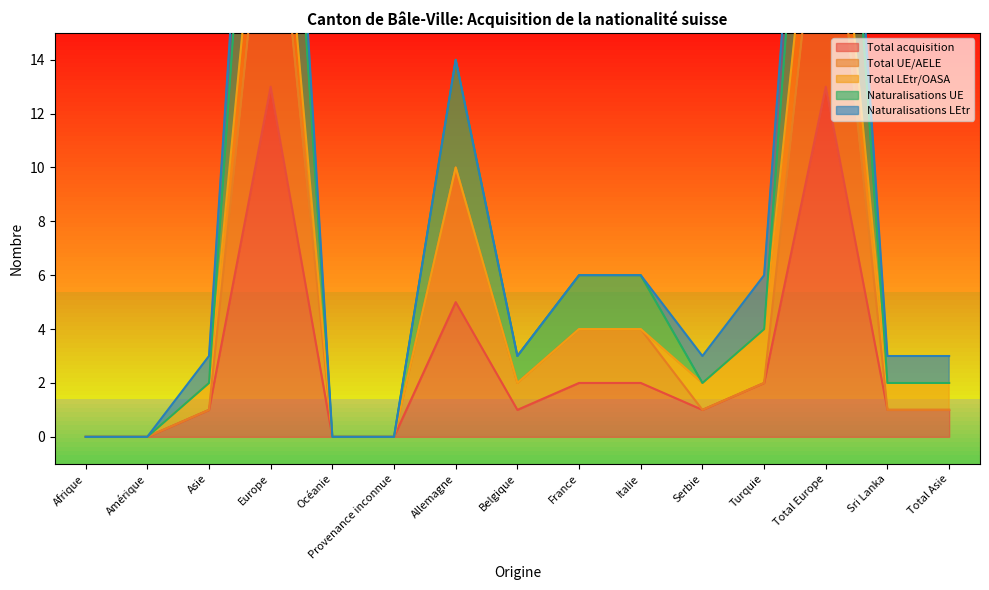

At which category is the sum across all series the highest?

Europe